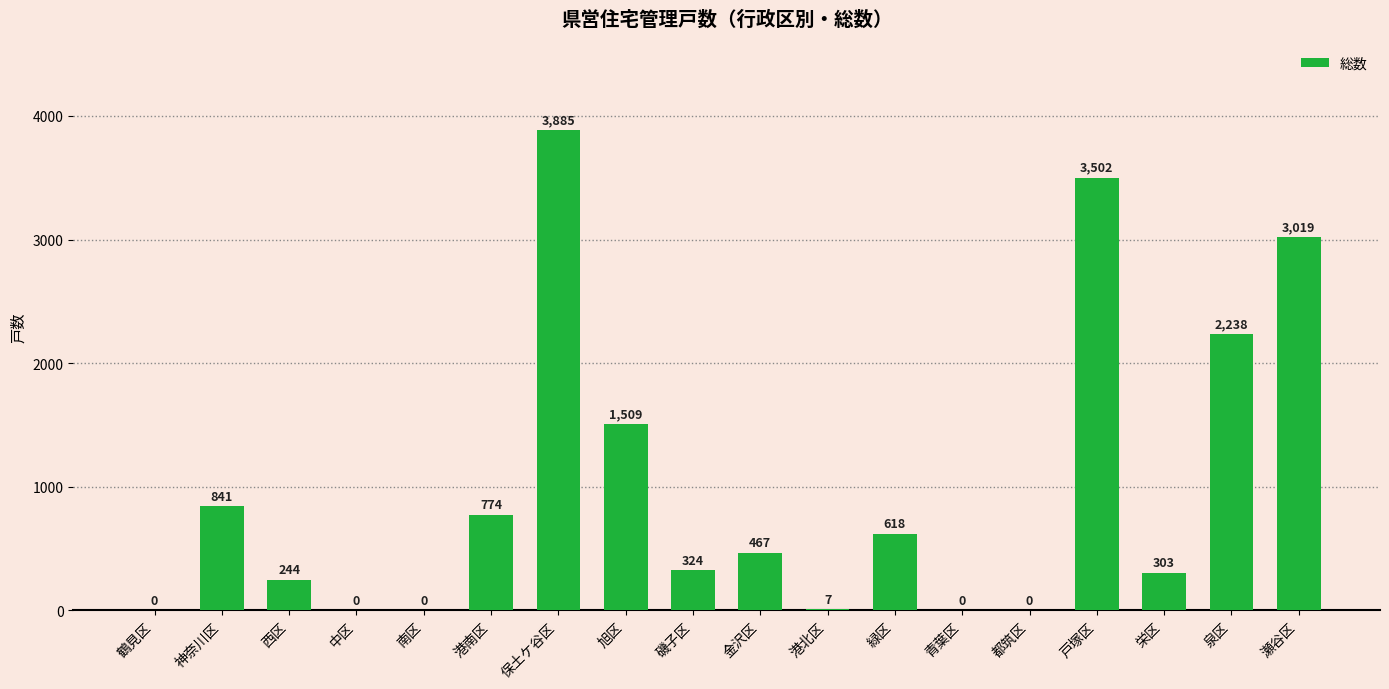

Reading left to right, what are all the values shown in this chart?

0	841	244	0	0	774	3885	1509	324	467	7	618	0	0	3502	303	2238	3019